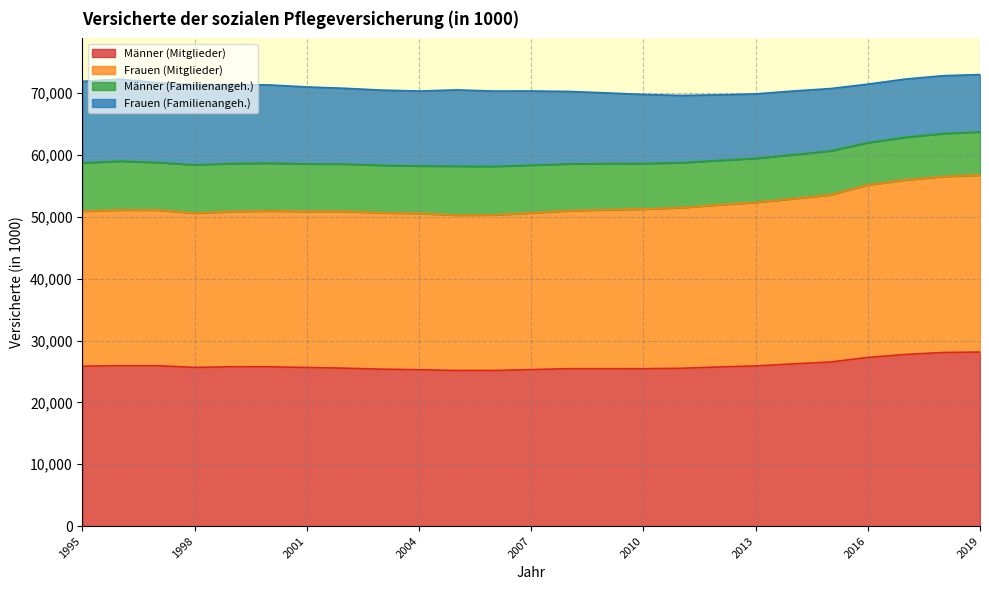

Is it true that Männer (Mitglieder) equals 45502 at 2010?

False